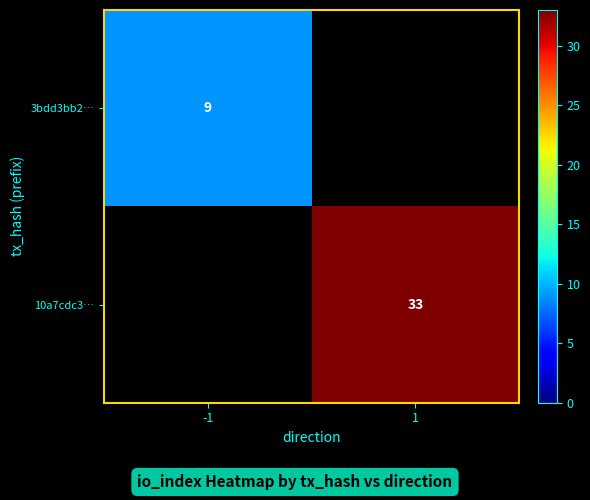

The value of 3bdd3bb2… at -1 is 4. True or false?

False